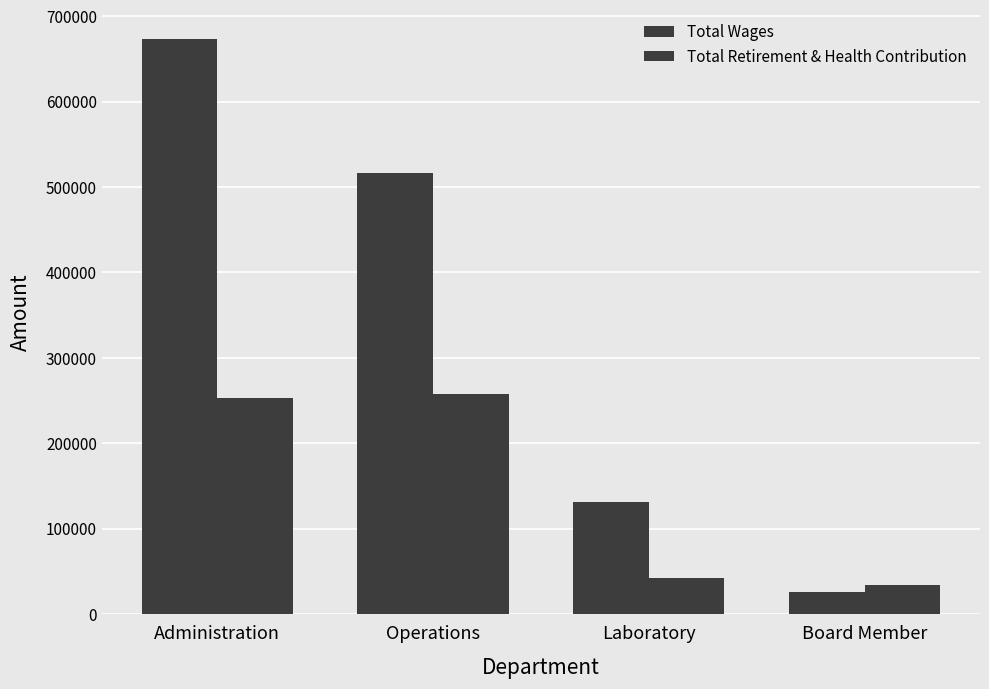

How many data points in Total Retirement & Health Contribution are less than 253000?

2